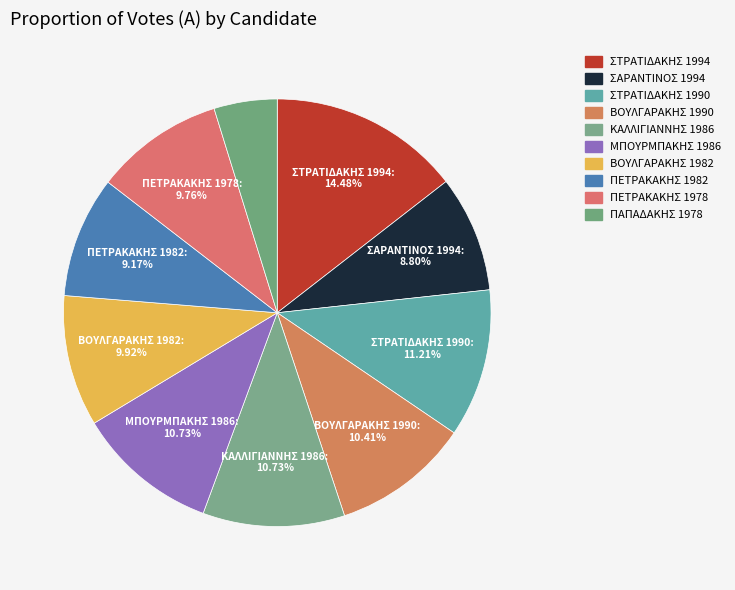

Is there any slice that represents more than half of the pie?

No